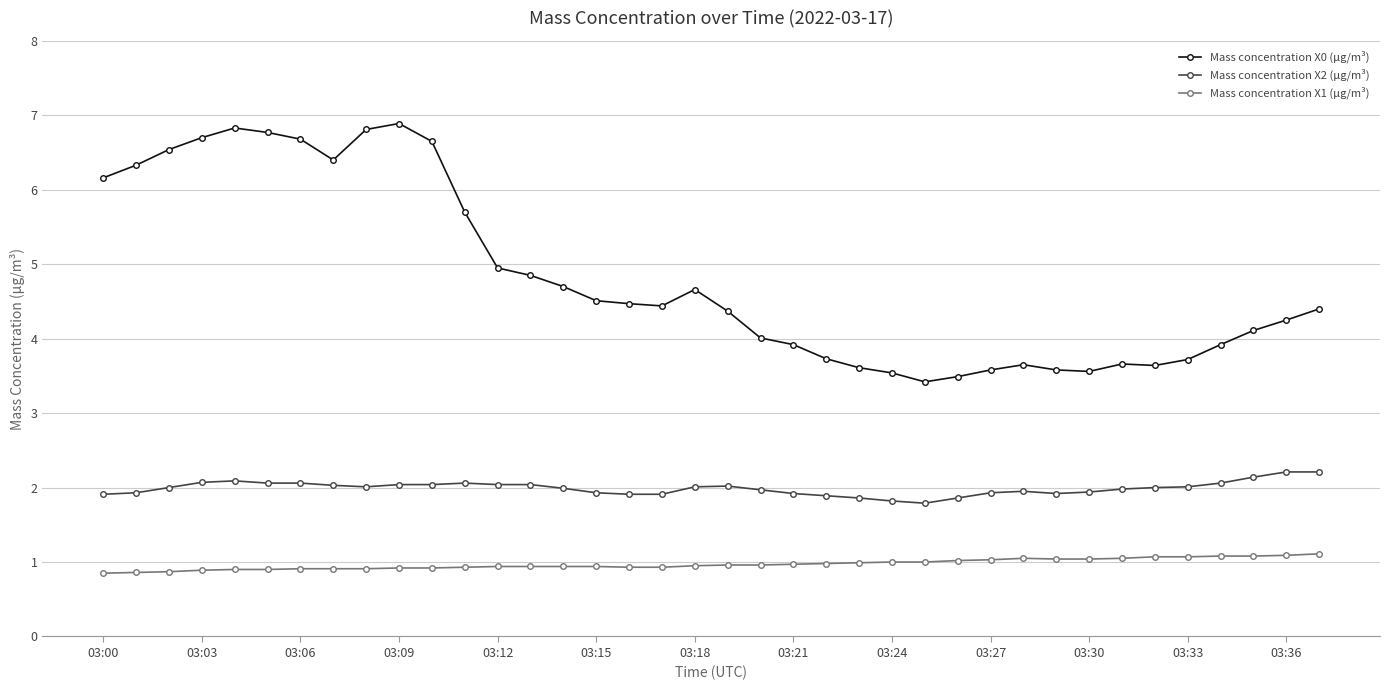

True or false: Mass concentration X1 (μg/m³) and Mass concentration X0 (μg/m³) cross at least once.

False